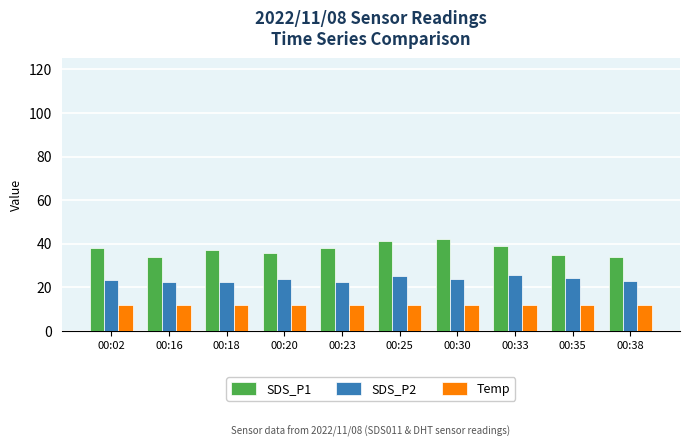

Is the value of SDS_P1 at 00:23 greater than the value of SDS_P2 at 00:02?

Yes